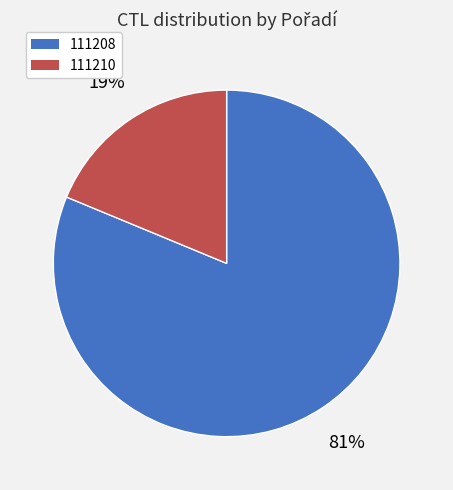

Which slice is the smallest?

111210